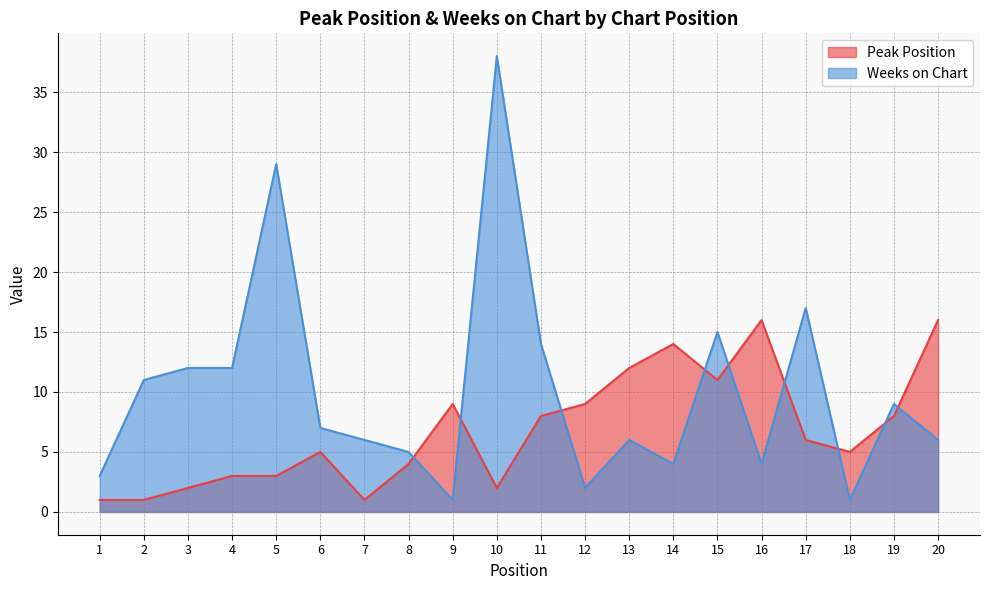

The Weeks on Chart series shows 6 at 20. True or false?

True